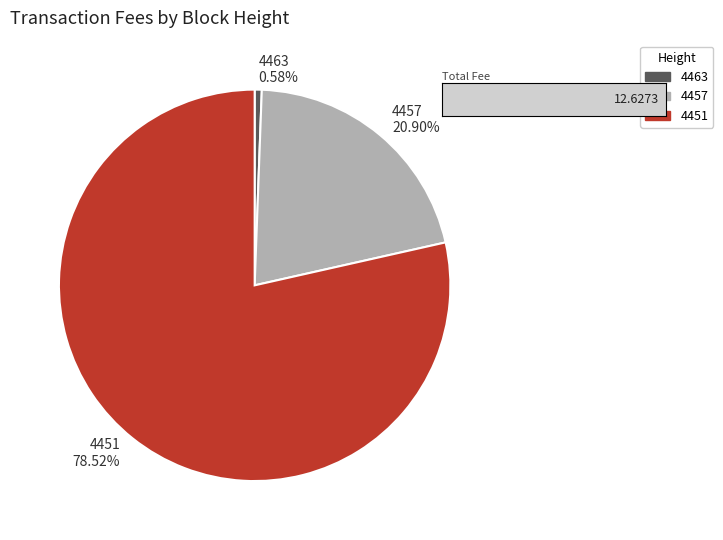

To the nearest percent, what is the combined percentage of 4463 and 4457?

21%